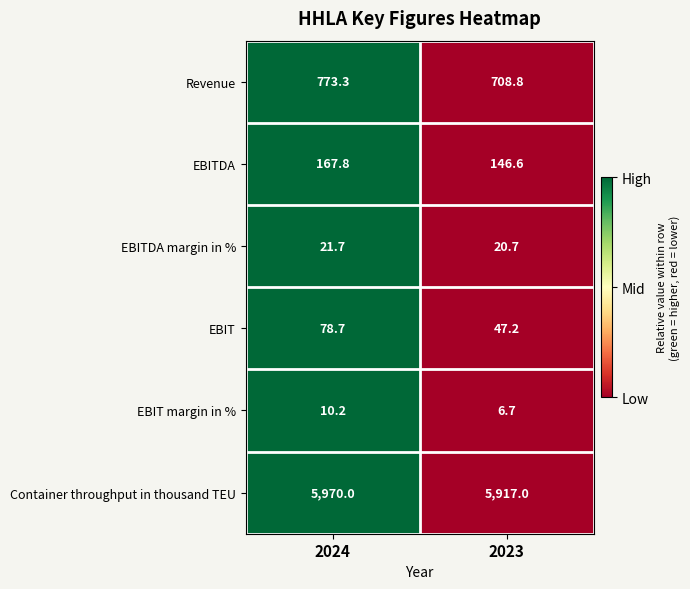

Between 2024 and 2023, which series saw the biggest shift?

Revenue